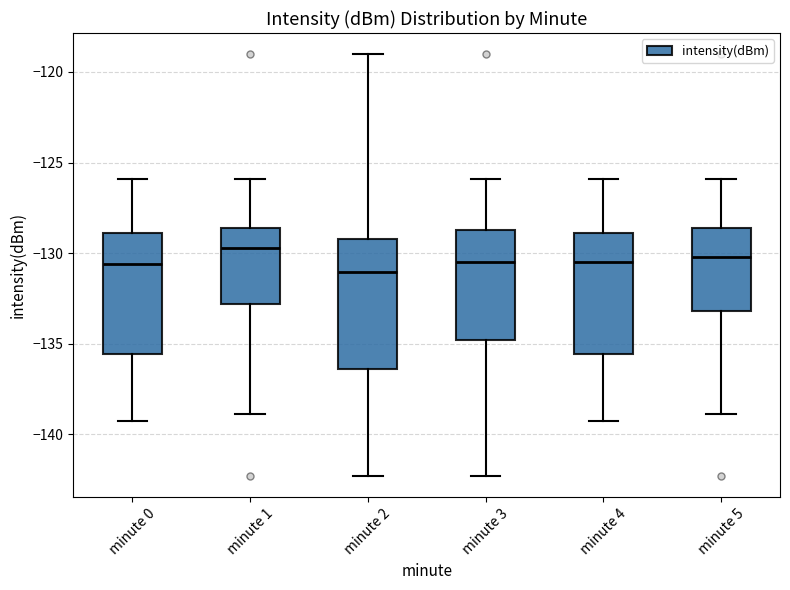

Where does the lower whisker of the box for minute 1 end on the y-axis? The values are not printed on the chart, so give them approximately, as read against the axis.

-139.0